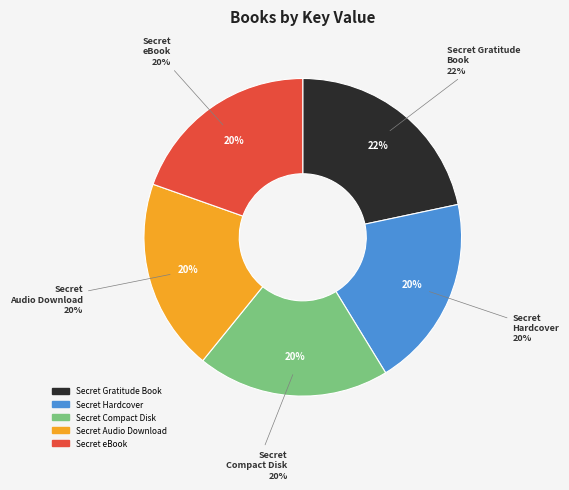

To the nearest percent, what is the combined percentage of Secret Gratitude Book (9781582702087) and Secret Hardcover (9781582701707)?

41%